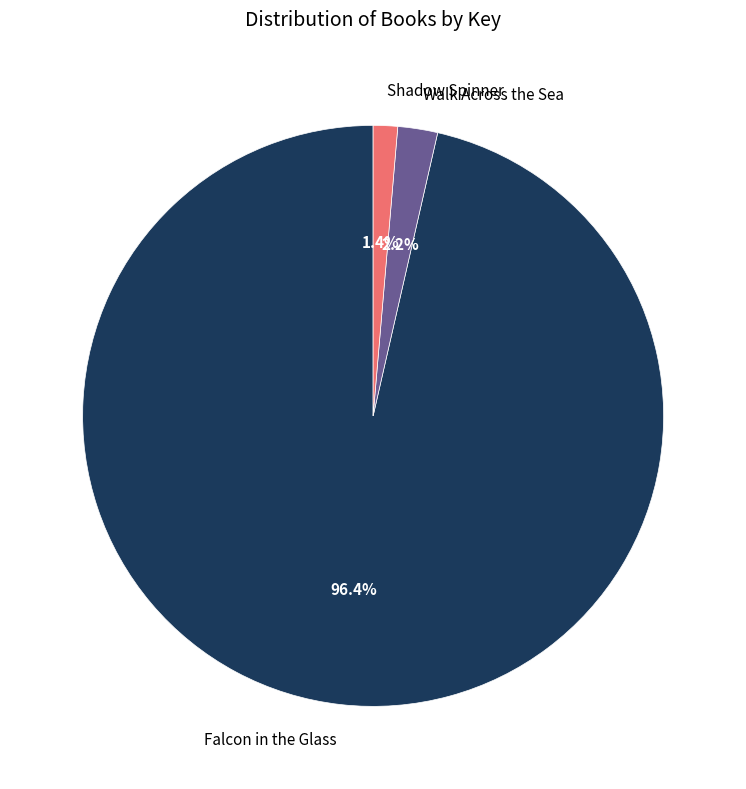

What percentage do Falcon in the Glass and Walk Across the Sea together represent?

98.6%